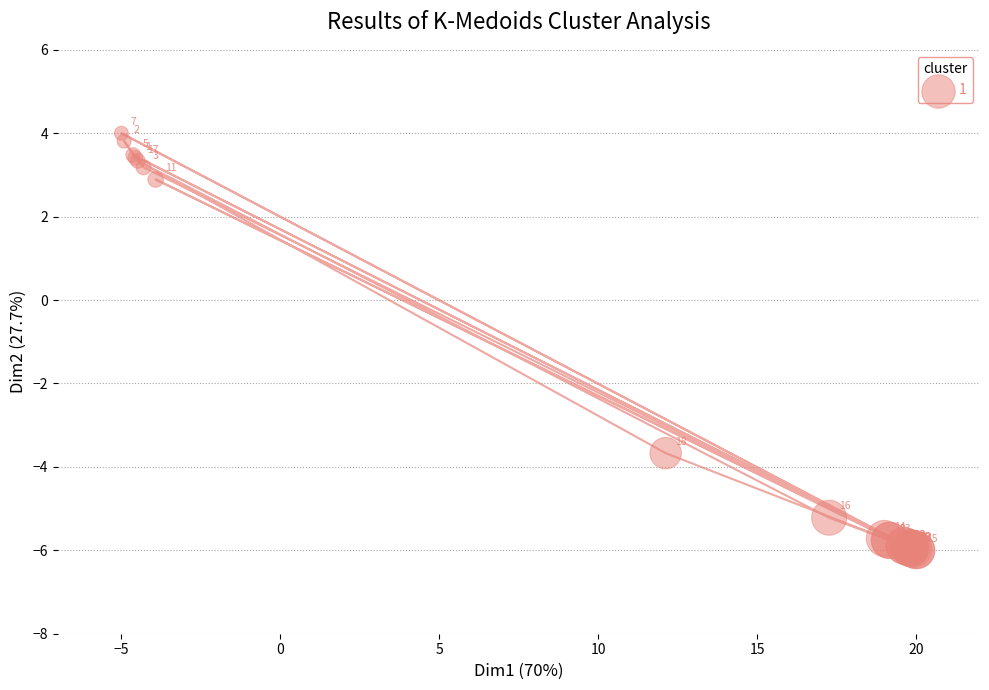

What Y value in the scatter plot is closest to -1?

-3.7